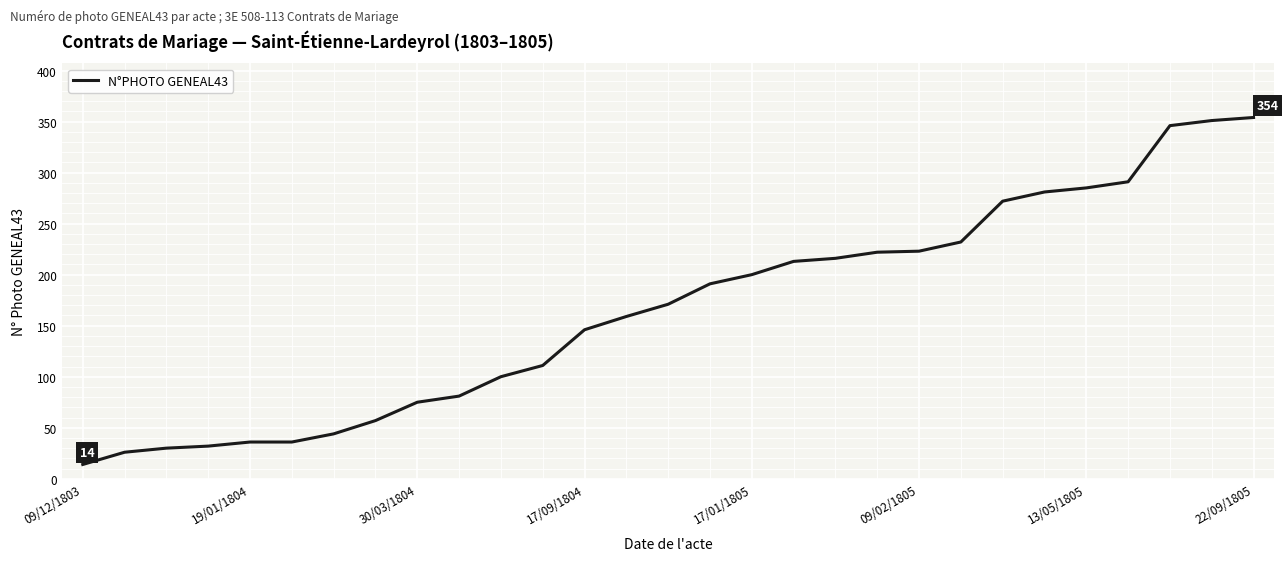

What is the smallest value displayed?

14